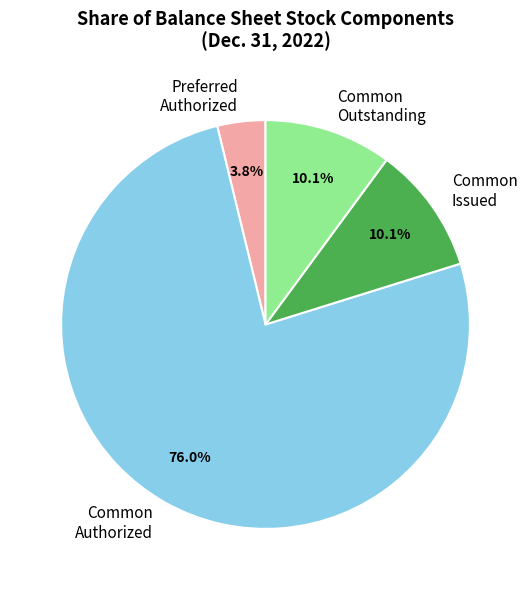

Which has a higher value, Common Outstanding or Common Authorized?

Common Authorized